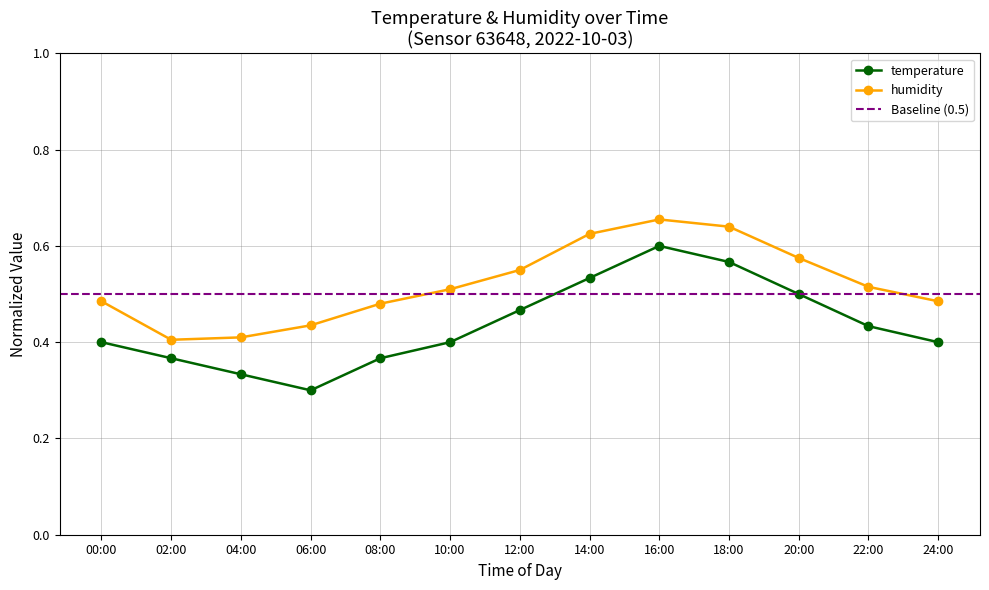

At which label is temperature closest to 0?

06:00